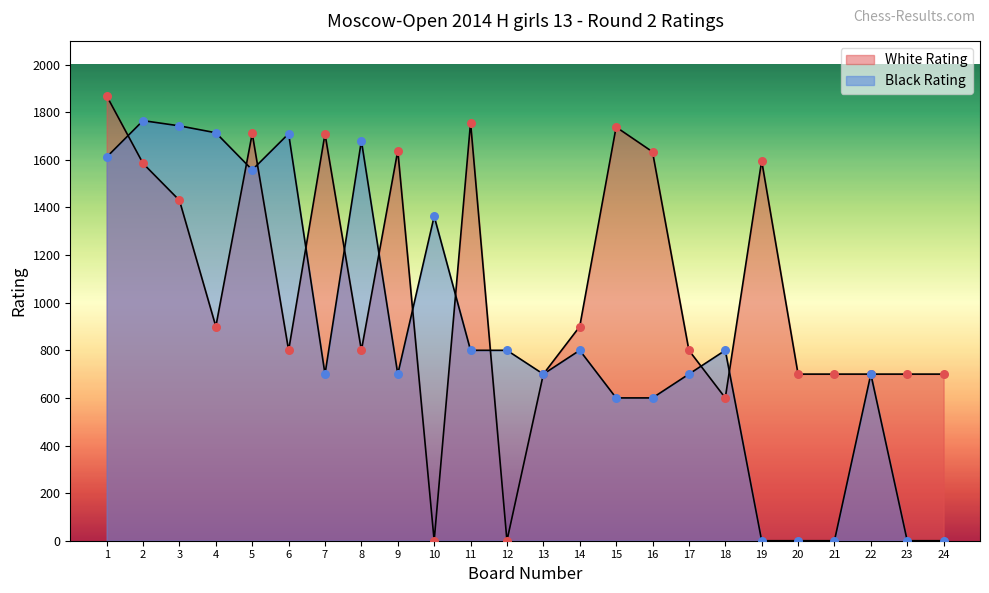

At how many categories does at least one series exceed 268?

24